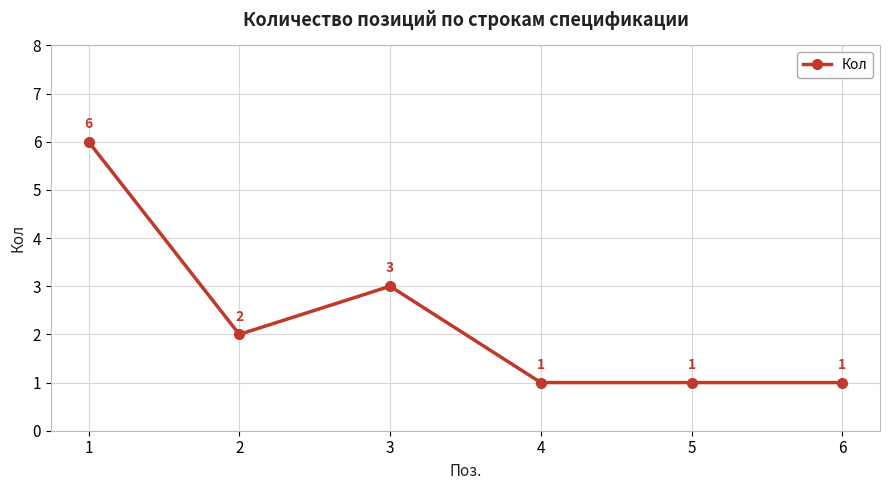

How many distinct data groups are displayed?

1